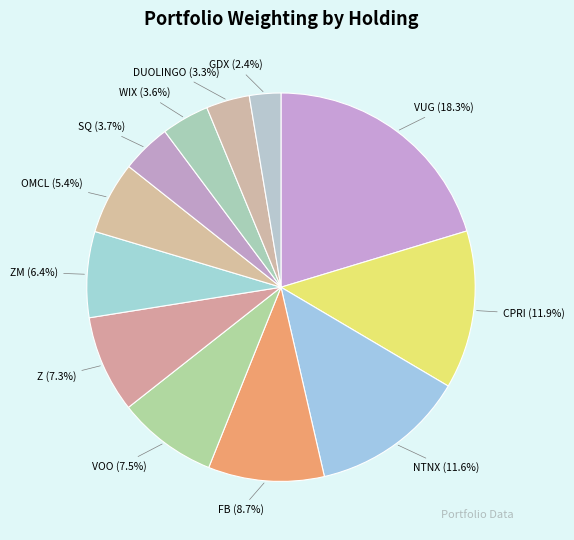

Rank the categories by value from highest to lowest.

VUG, CPRI, NTNX, FB, VOO, Z, ZM, OMCL, SQ, WIX, DUOLINGO, GDX